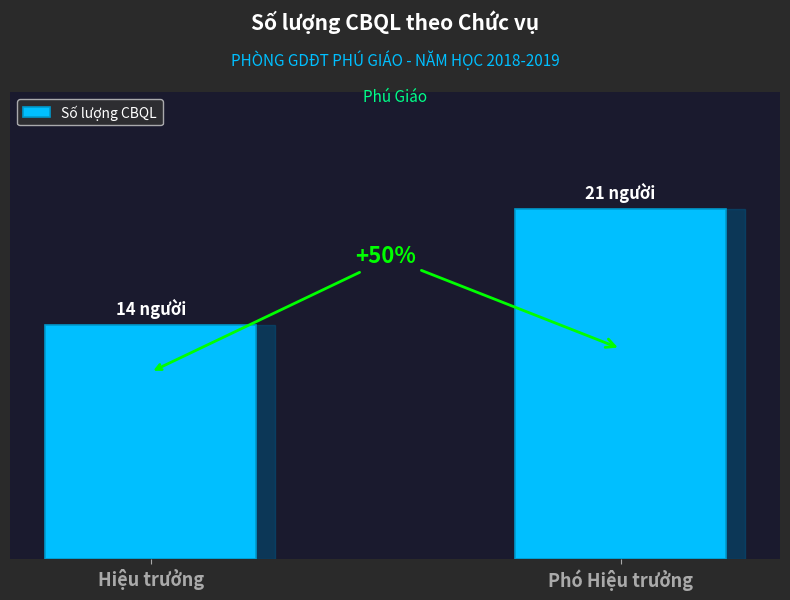

What is the label of the 2nd bar from the left?

Phó Hiệu trưởng